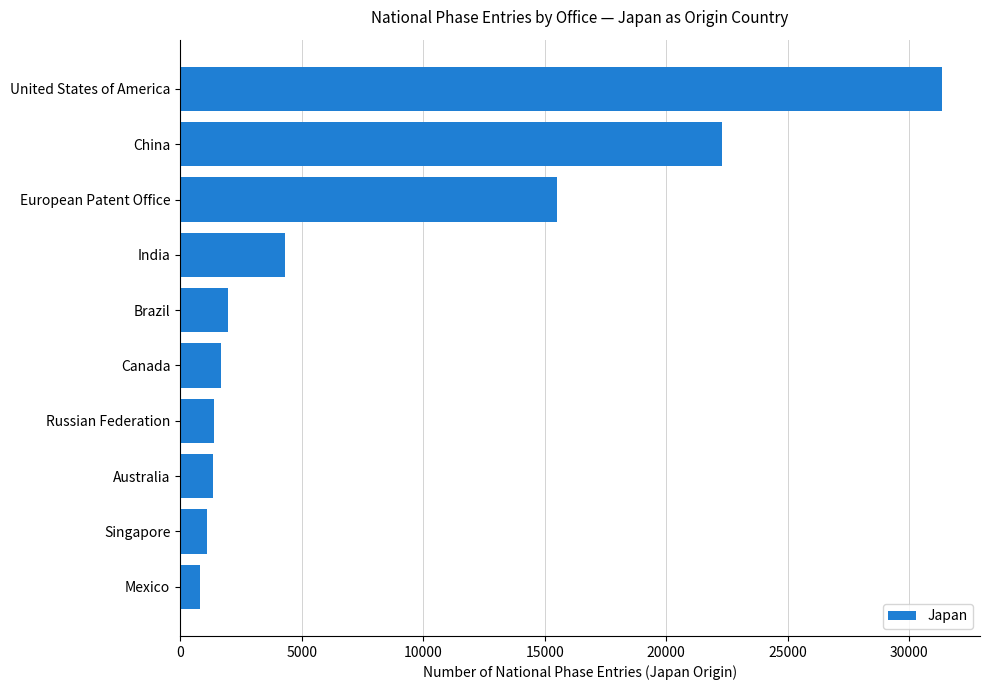

Where is the data nearest to the value 16086?

European Patent Office